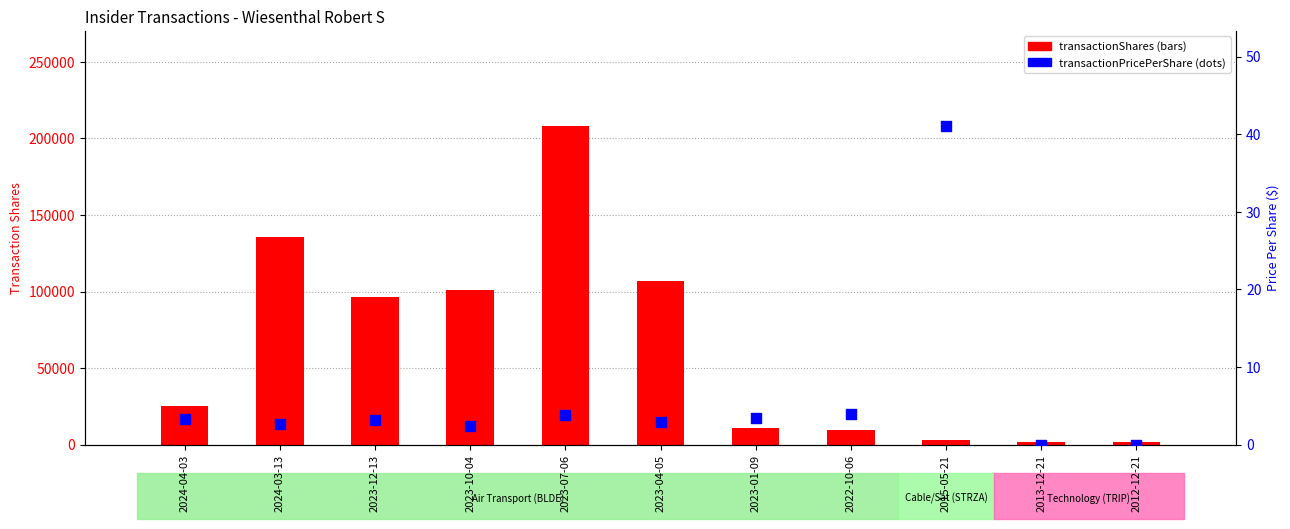

Which series has the largest total across all categories?

transactionShares